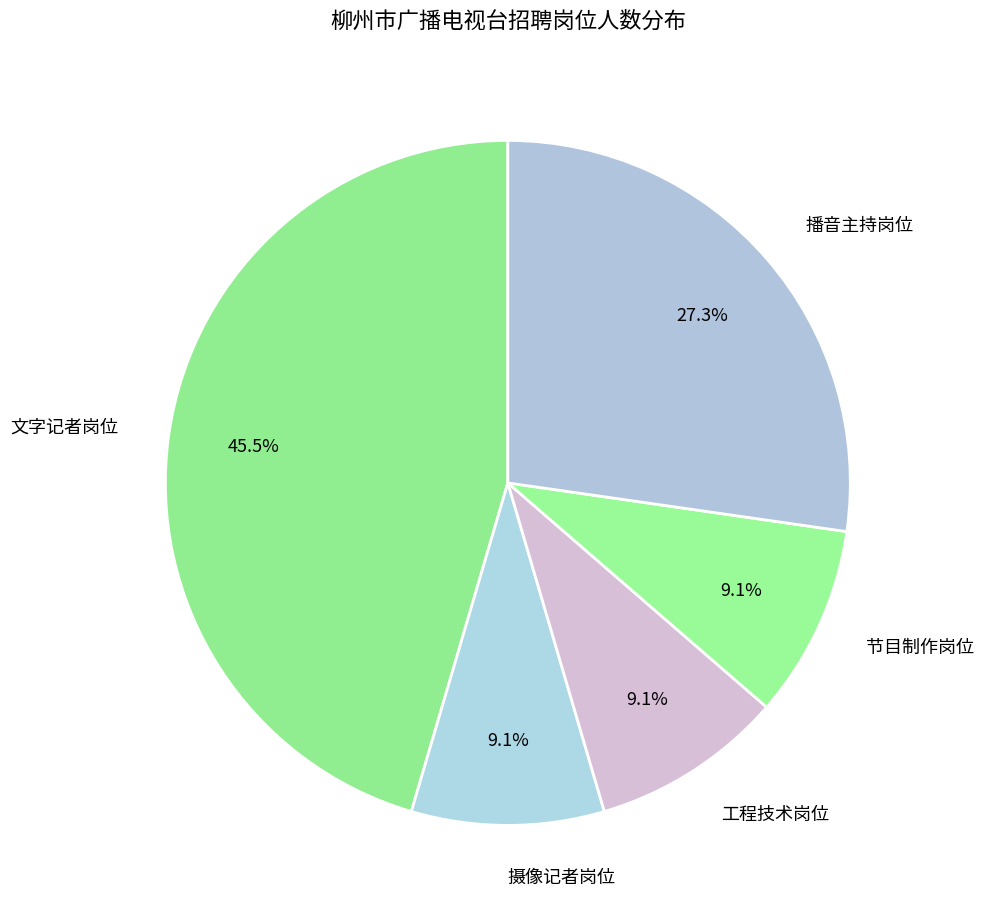

What portion of the pie excludes 文字记者岗位?

54.5%